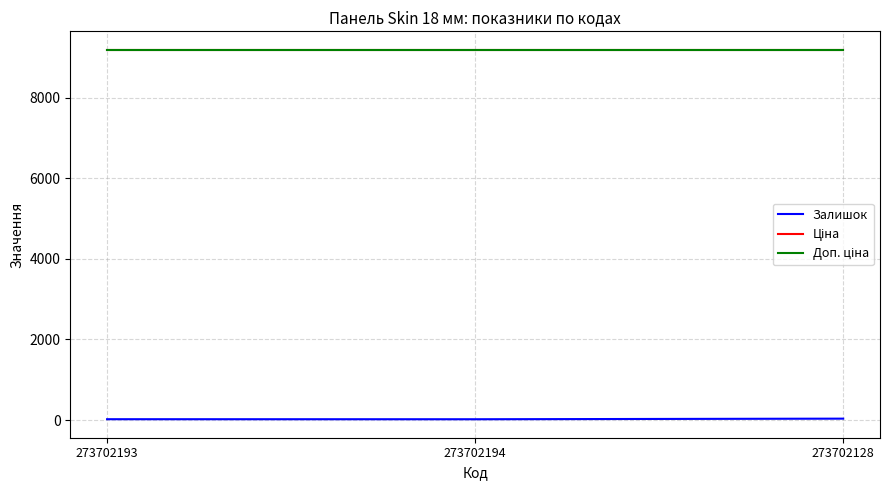

Rank the categories by Доп. ціна value from highest to lowest.

273702193, 273702194, 273702128